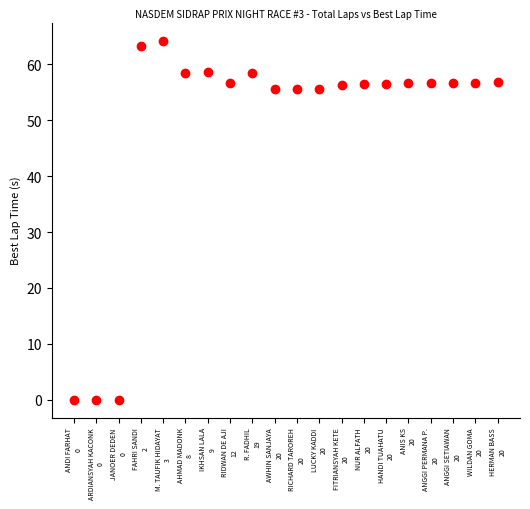

What is the range of Y values (max minus min)?

64.3